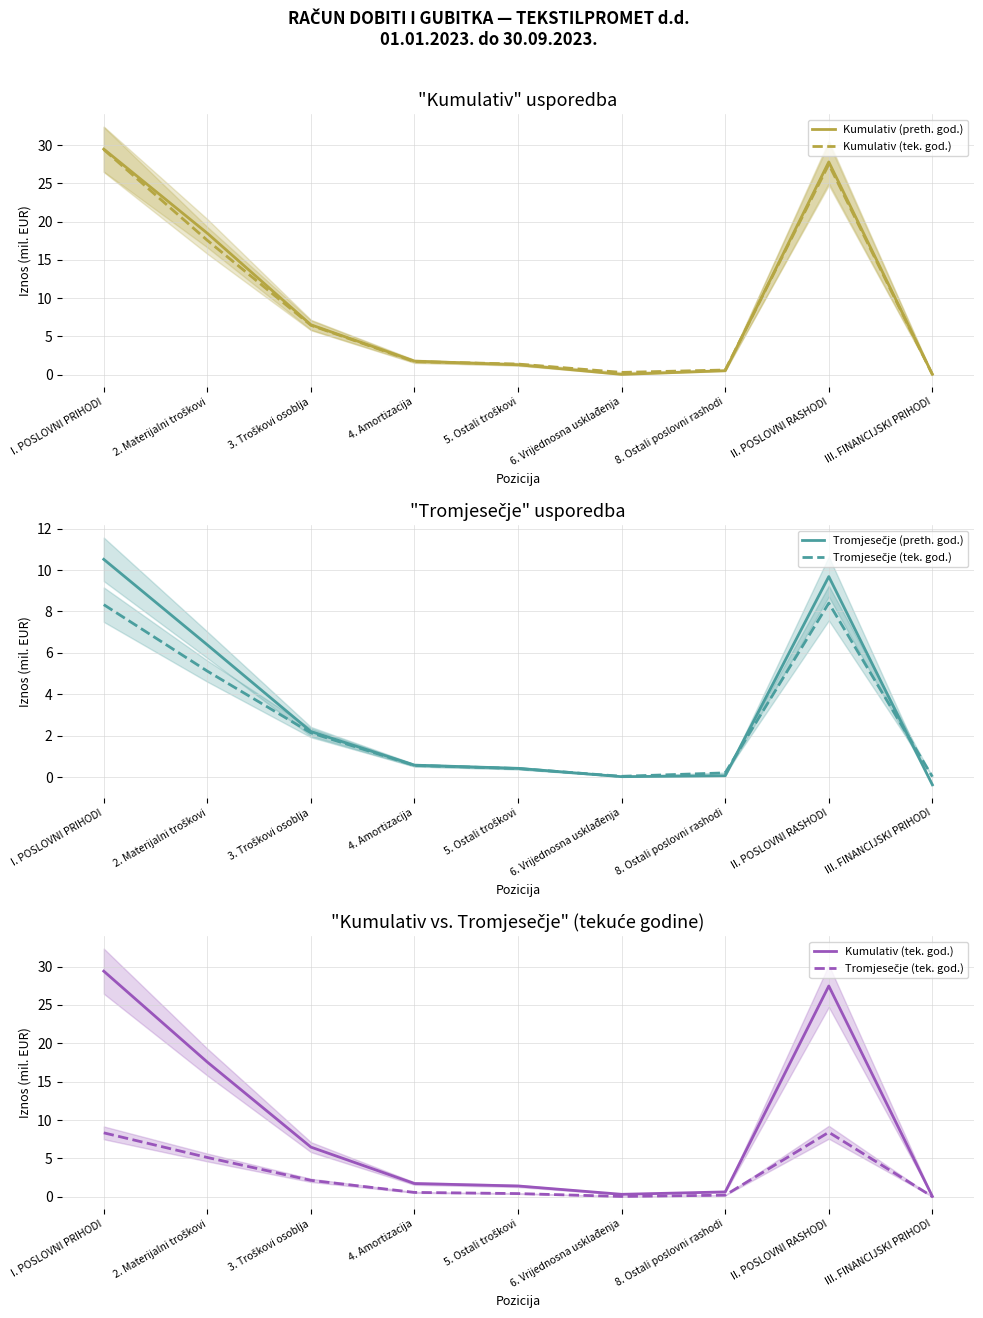

The Tromjesečje (tek. god.) series shows 8.4 at II. POSLOVNI RASHODI. True or false?

True